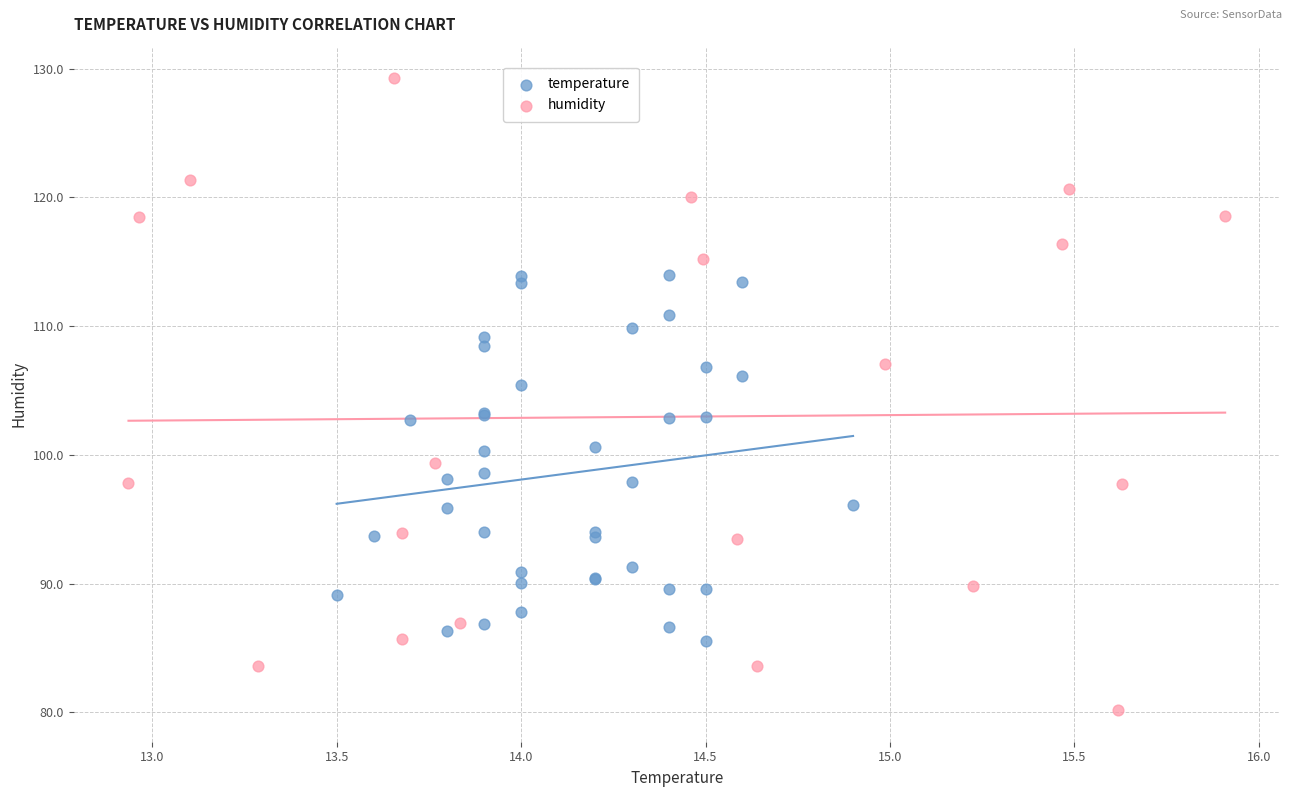

What are all the series names shown in the legend?

temperature, humidity